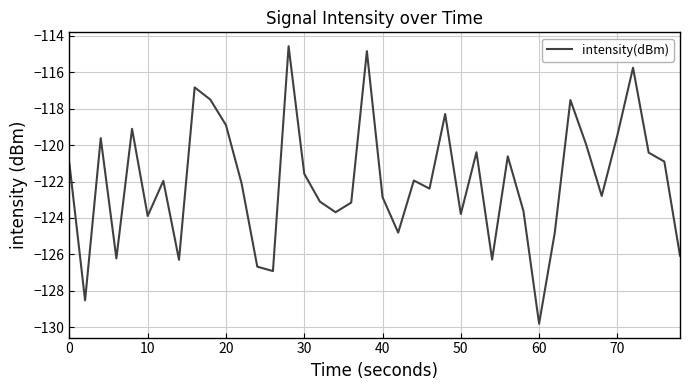

Does the chart have visible grid lines?

Yes